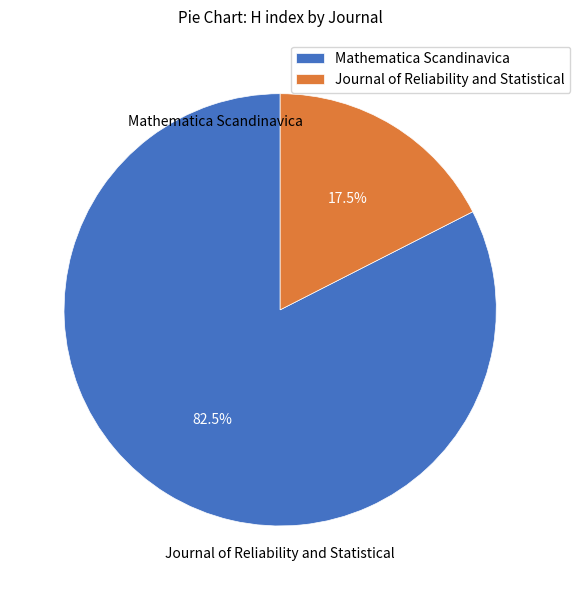

To the nearest percent, what portion does Journal of Reliability and Statistical represent?

18%